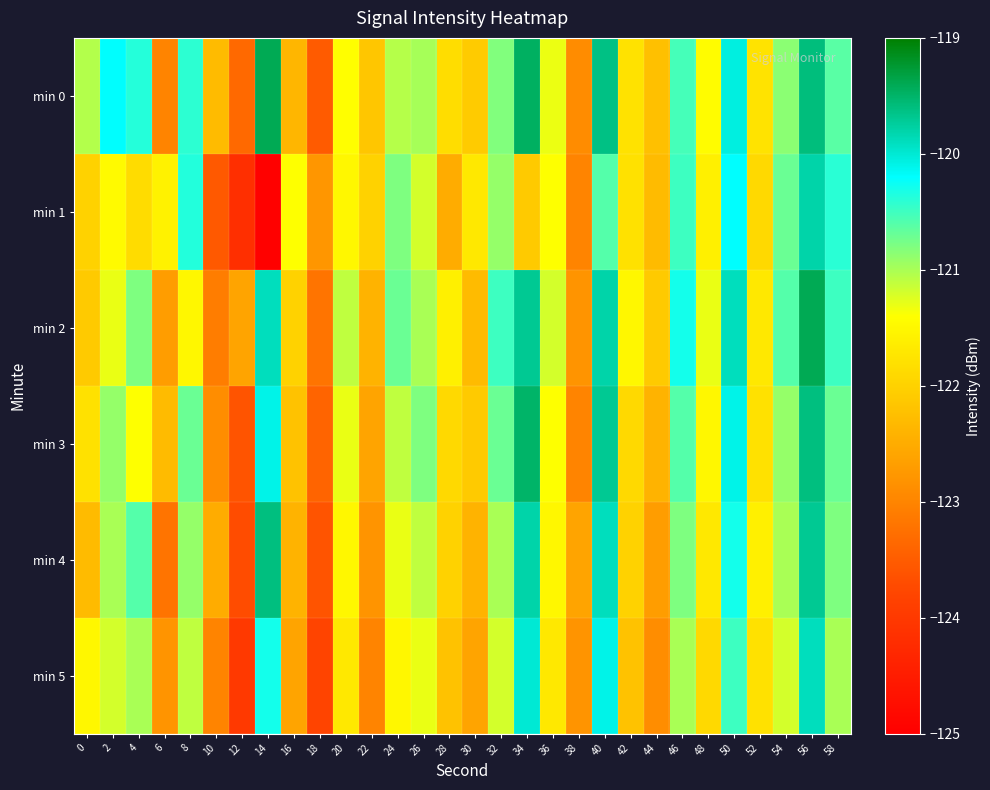

At which category is the sum across all series the highest?

56